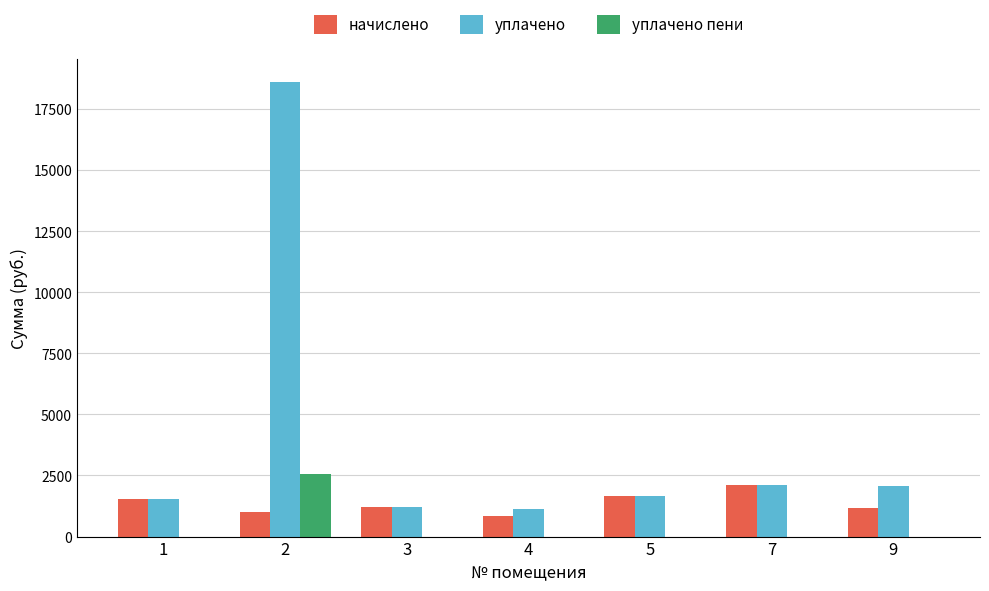

What is the greatest value displayed?

18620.7